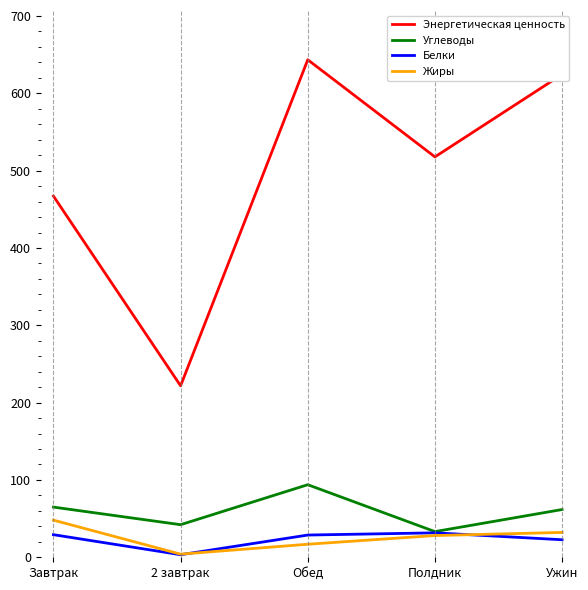

What position from the left is Ужин?

5